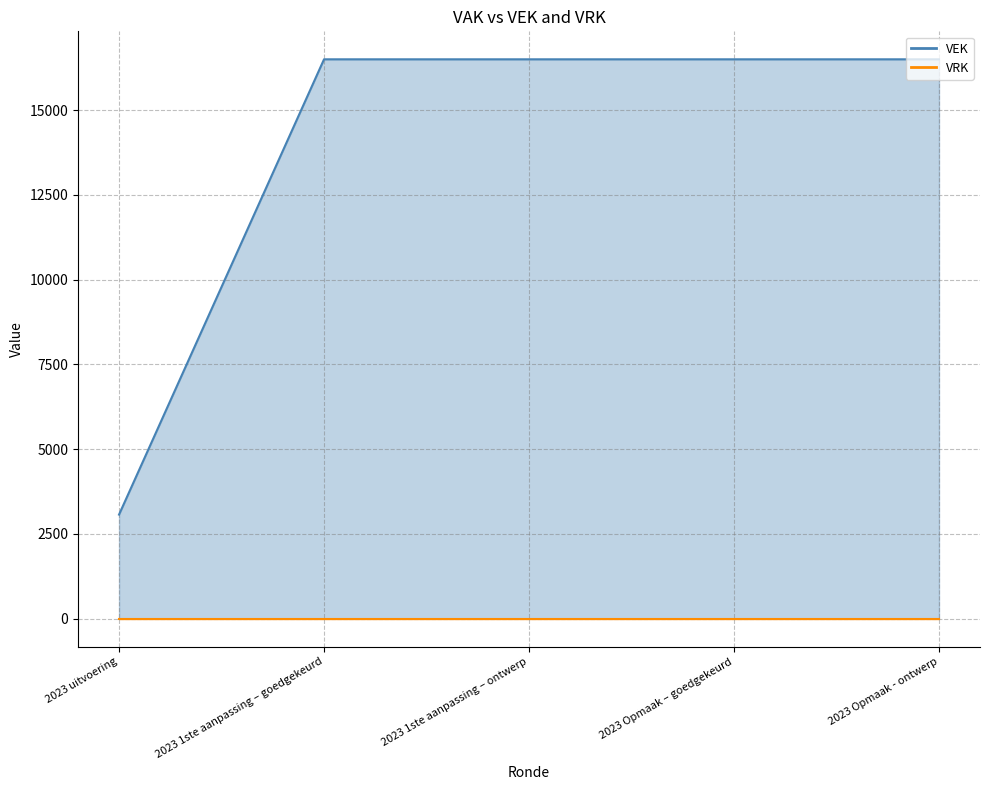

Does the chart display data point markers on the line(s)?

No